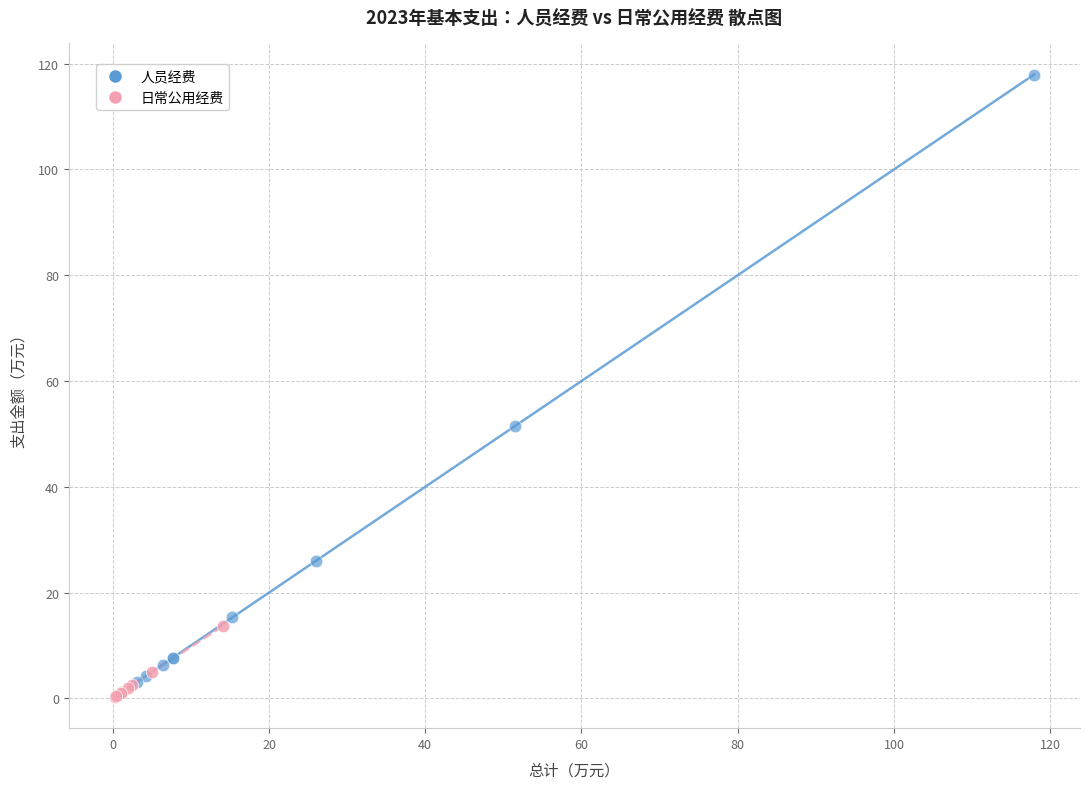

Which series has the largest Y range (max minus min)?

人员经费